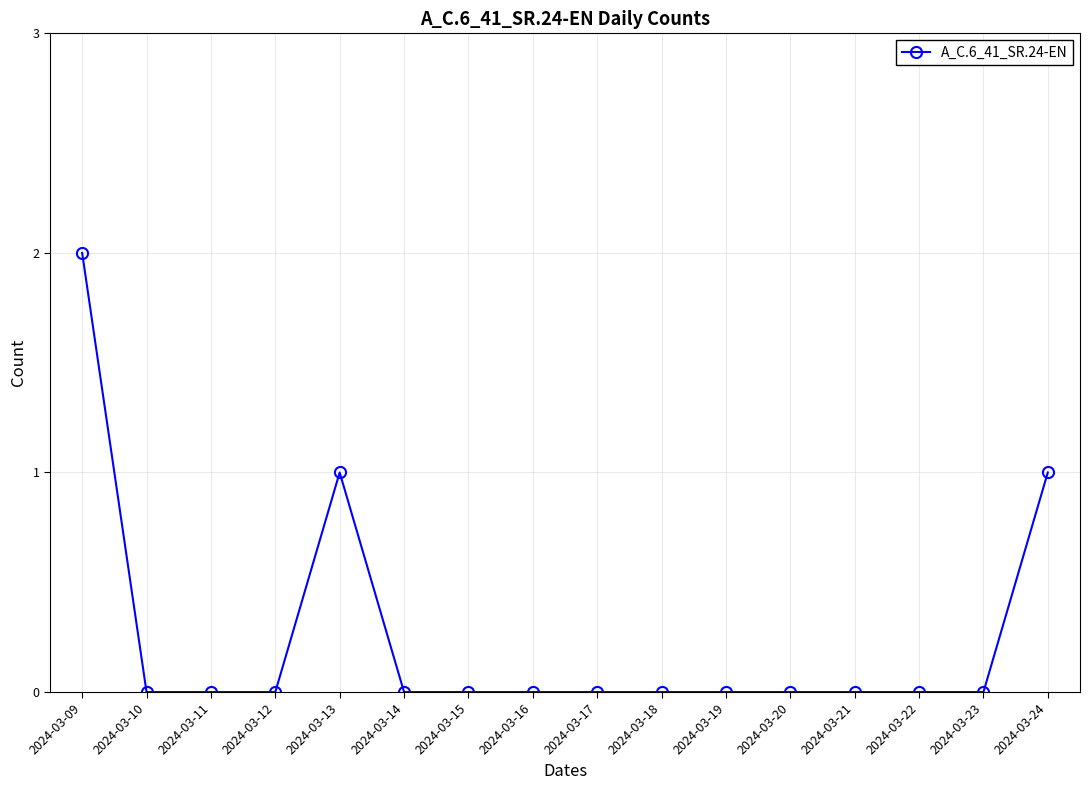

How many categories are shown in the chart?

16